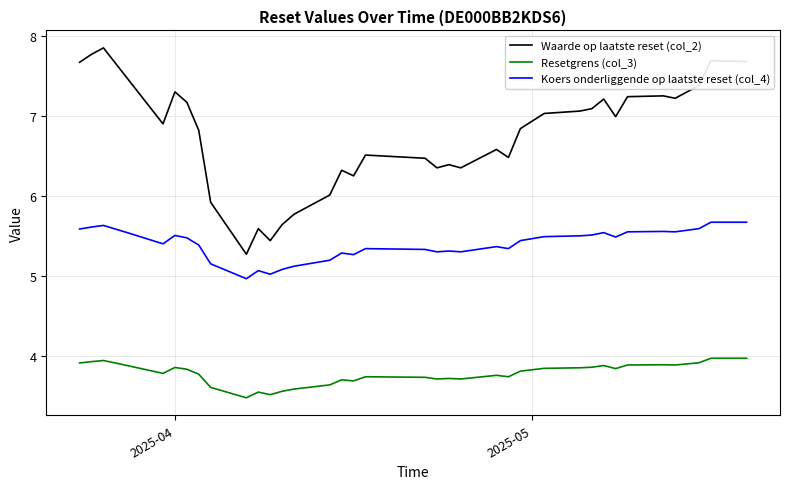

List the series in order of their overall mean, highest first.

Waarde op laatste reset (col_2), Koers onderliggende op laatste reset (col_4), Resetgrens (col_3)